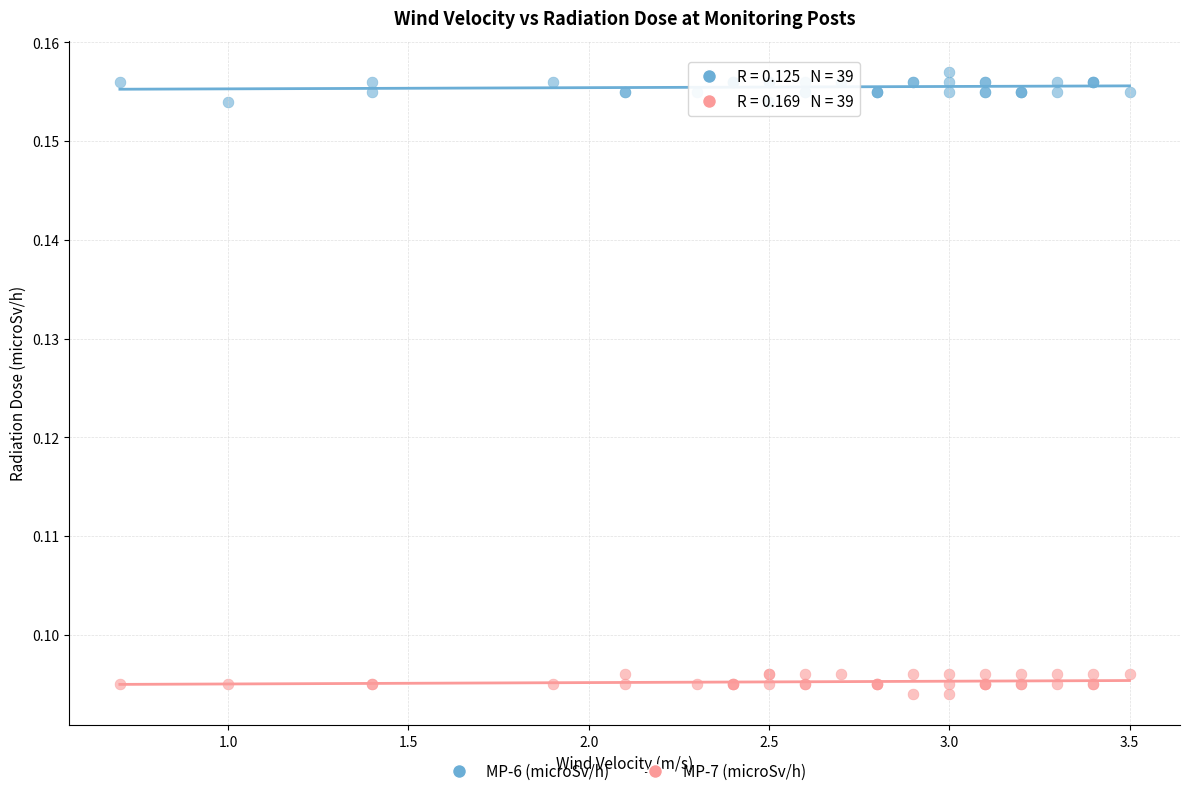

What are all the series names shown in the legend?

MP-6 (microSv/h), MP-7 (microSv/h)